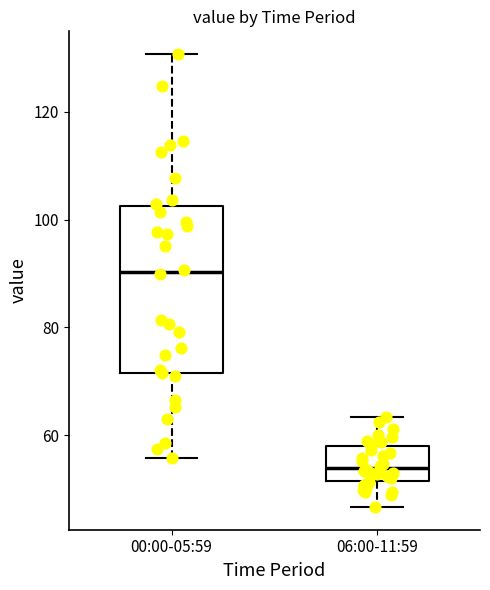

Which box's median line is the highest?

00:00-05:59